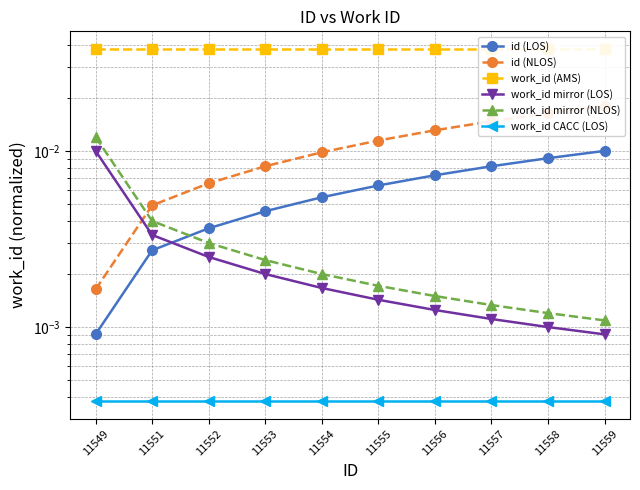

True or false: id (LOS) has more than 0 interior local peaks.

False